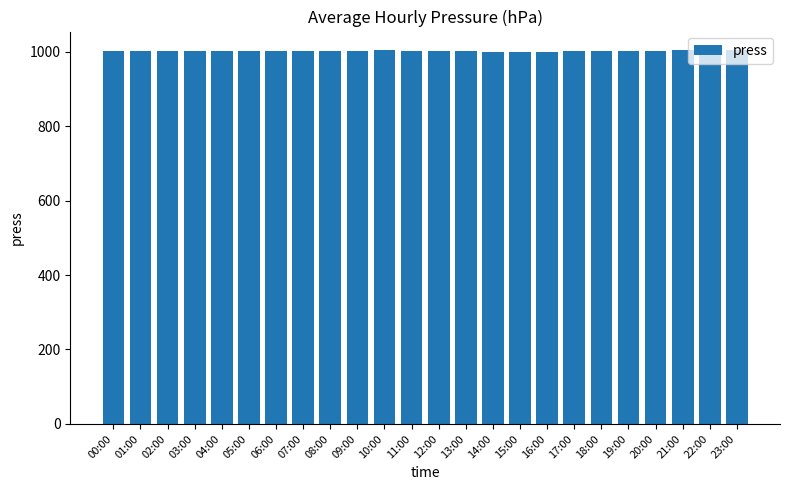

The value at 15:00 is 999. True or false?

True